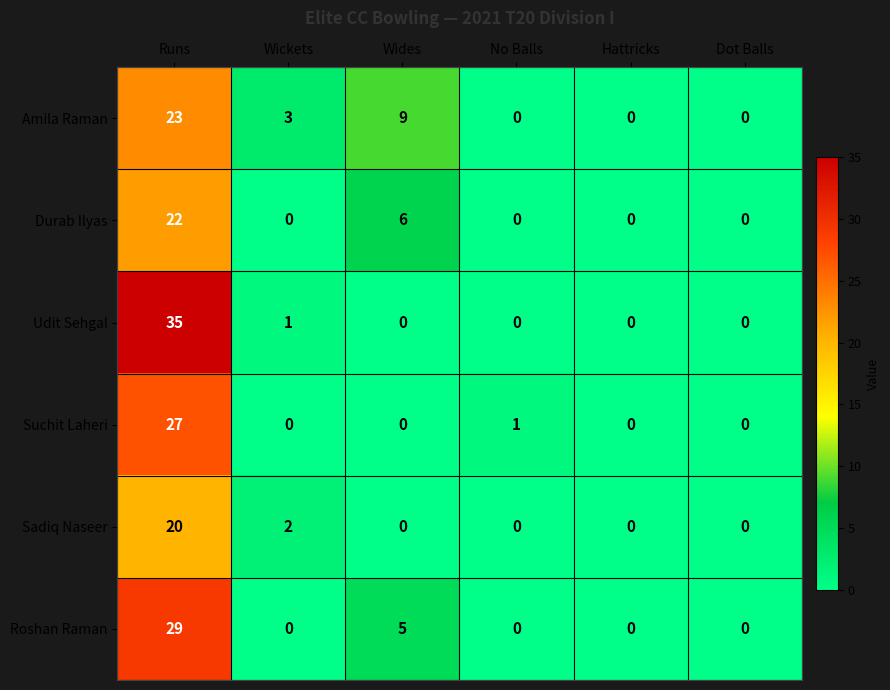

List the series in order of their peak value, lowest first.

Sadiq Naseer, Durab Ilyas, Amila Raman, Suchit Laheri, Roshan Raman, Udit Sehgal